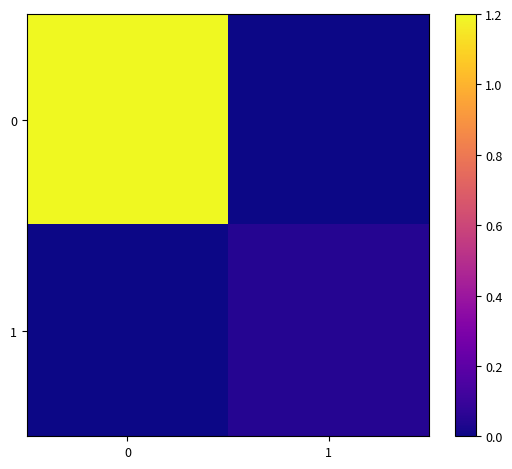

Reading left to right, transcribe all the data shown in this chart.

0: 0=1.2	1=0.0
1: 0=0.0	1=0.1